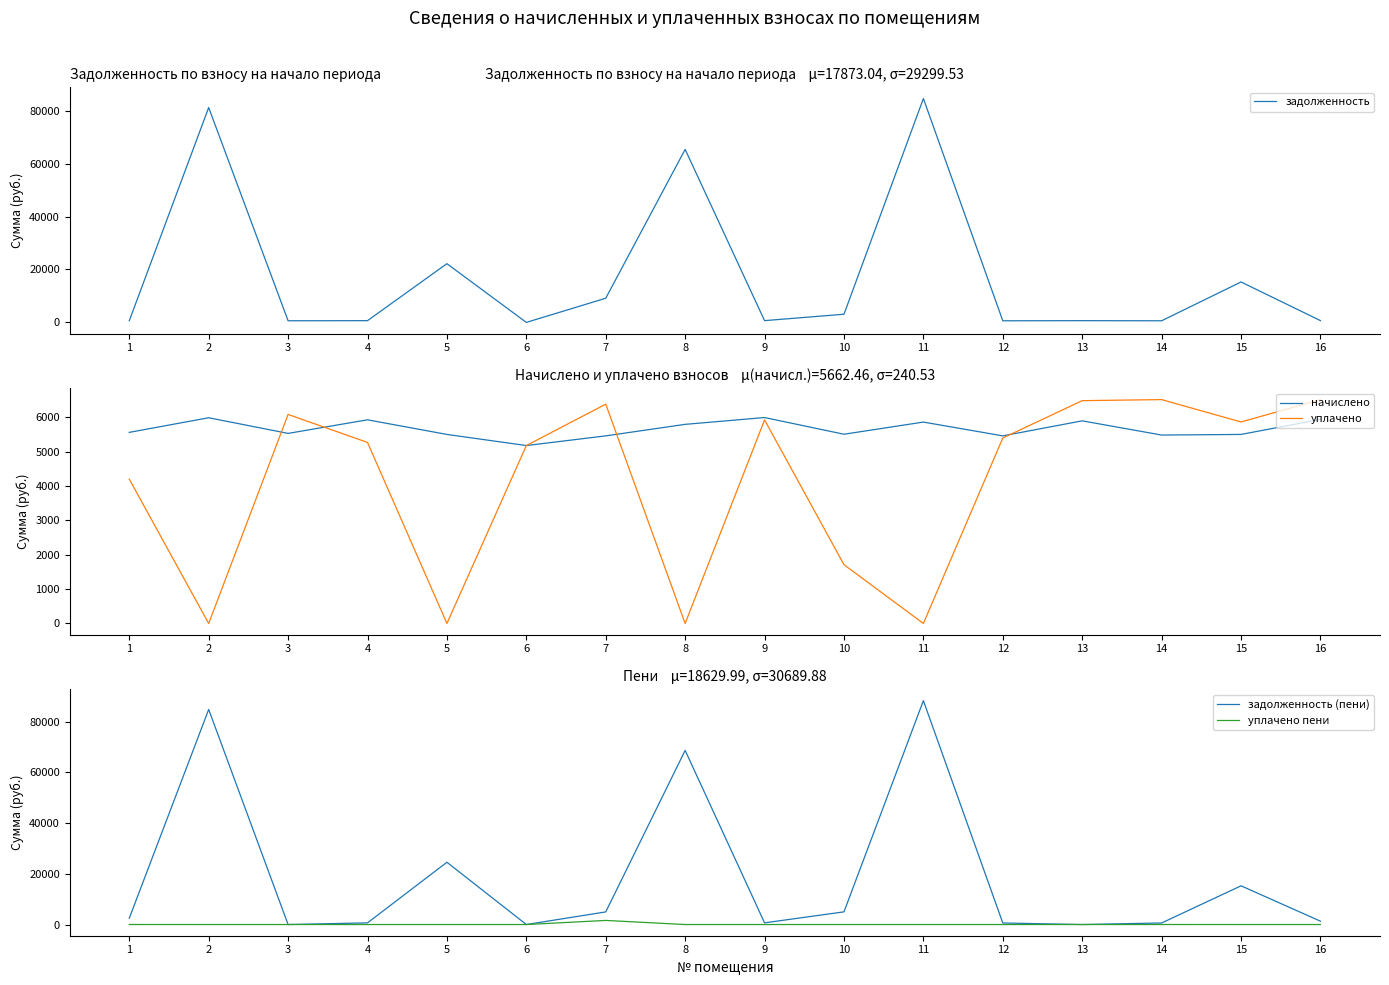

What is the approximate value of начислено at 5?

5502.5